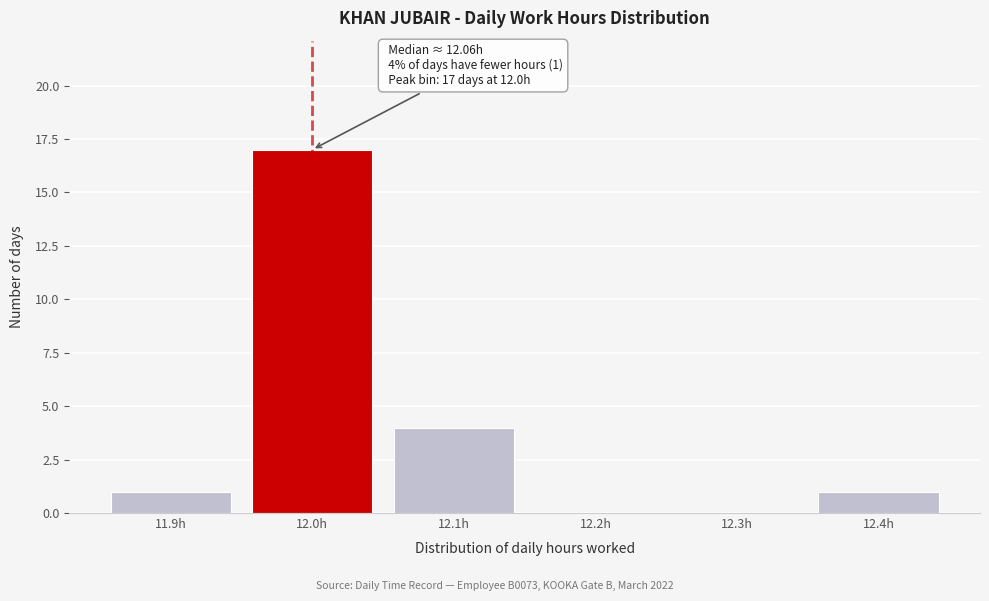

Reading left to right, transcribe all the data shown in this chart.

11.9h=1	12.0h=17	12.1h=4	12.2h=0	12.3h=0	12.4h=1